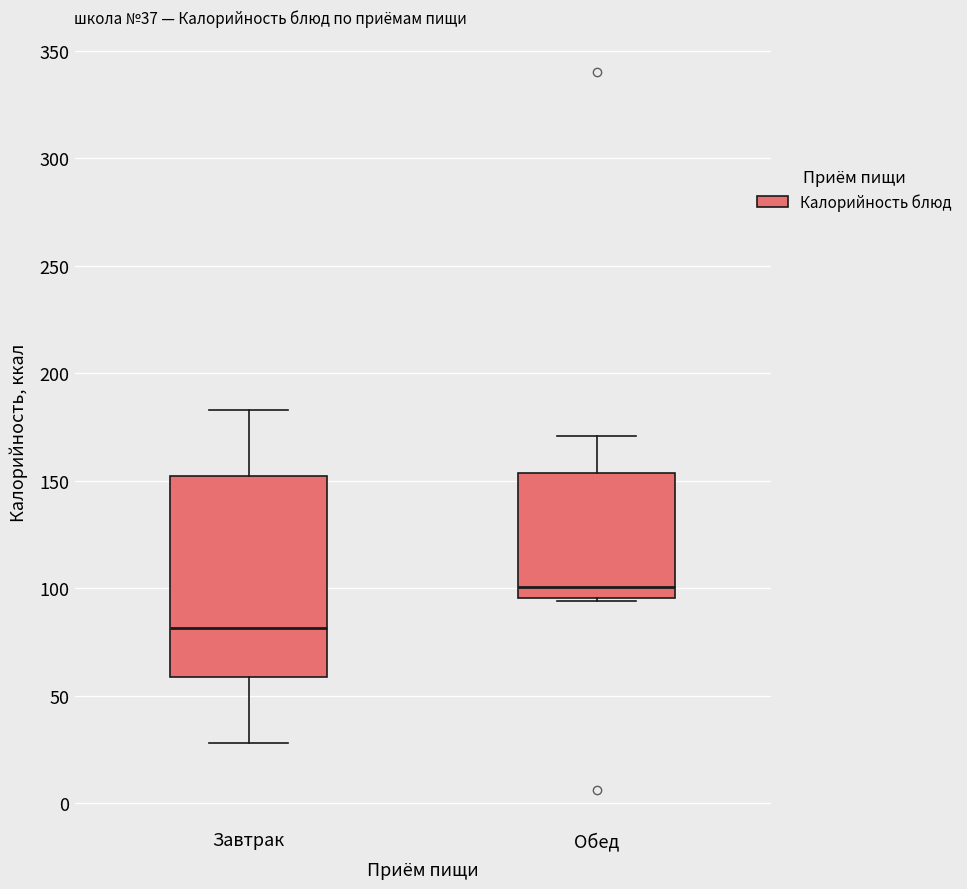

Which box is the tallest, from its lower edge to its upper edge?

Завтрак